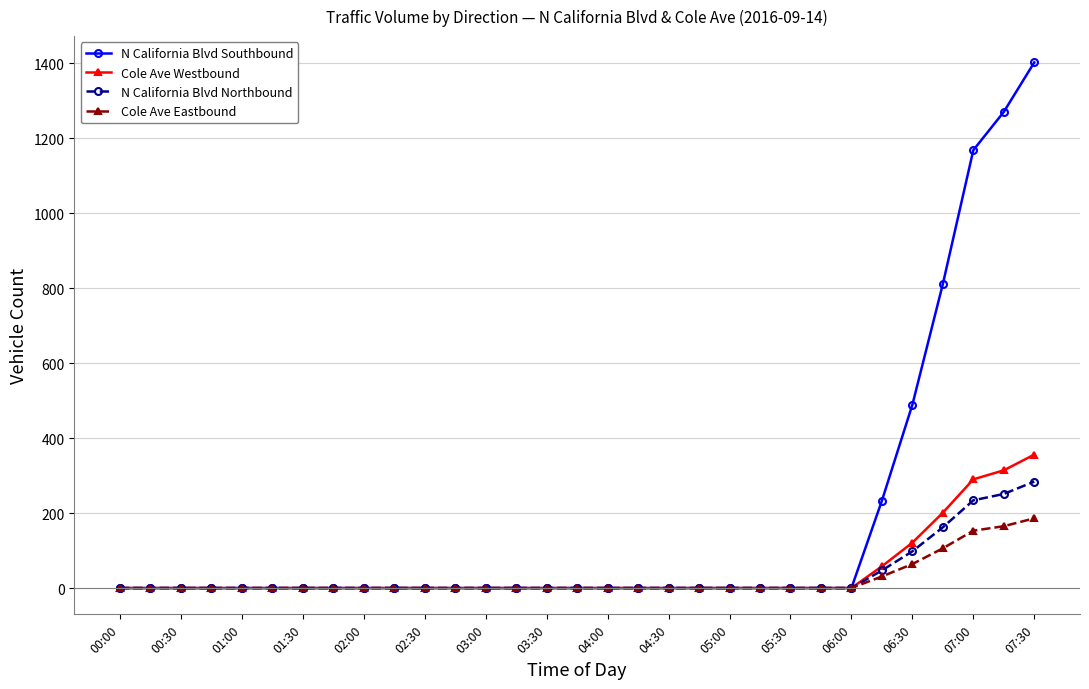

What is the highest value of the N California Blvd Northbound series?

284